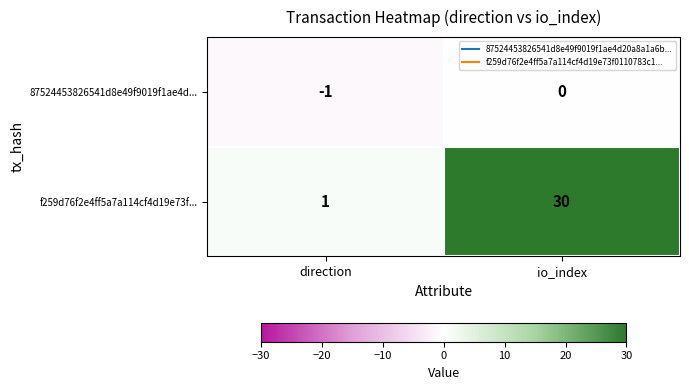

Which series has the largest total across all categories?

f259d76f2e4ff5a7a114cf4d19e73f...